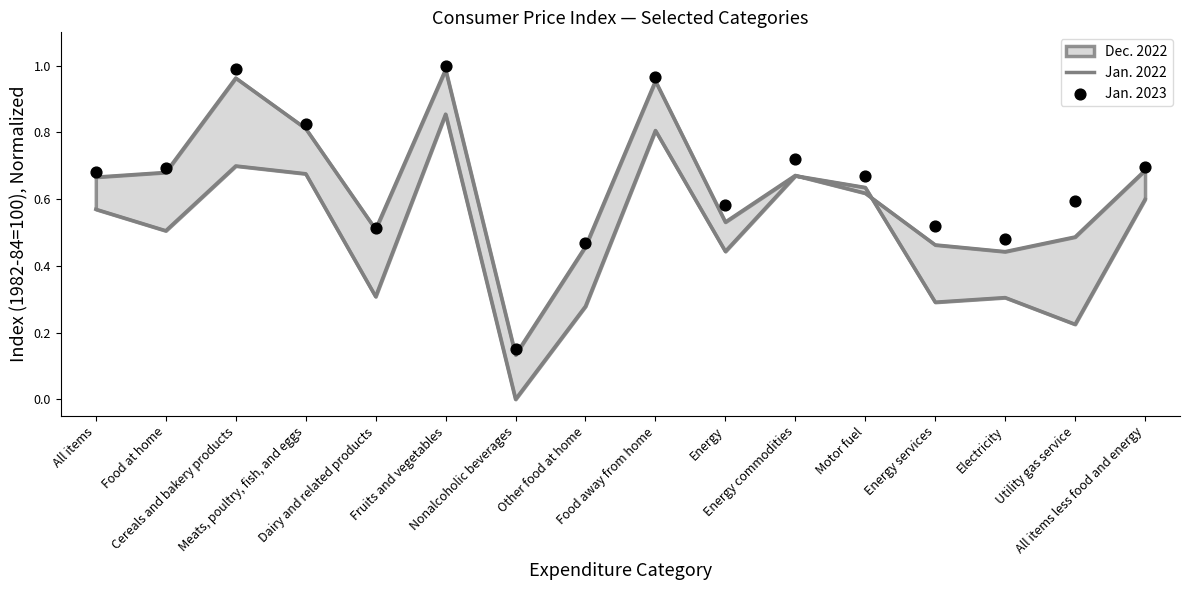

At how many categories does at least one series exceed 0?

16